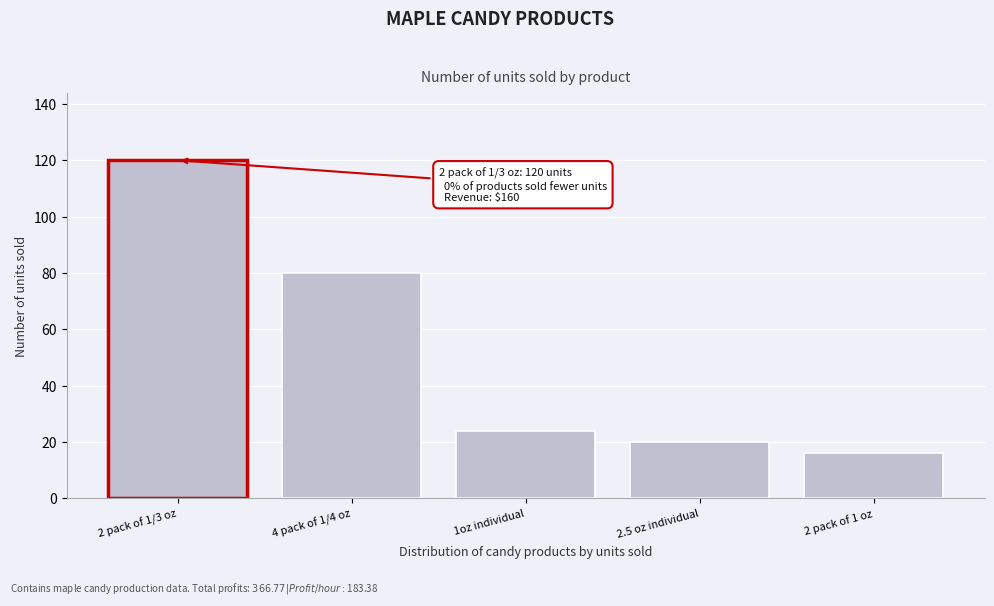

Reading left to right, transcribe all the data shown in this chart.

120	80	24	20	16